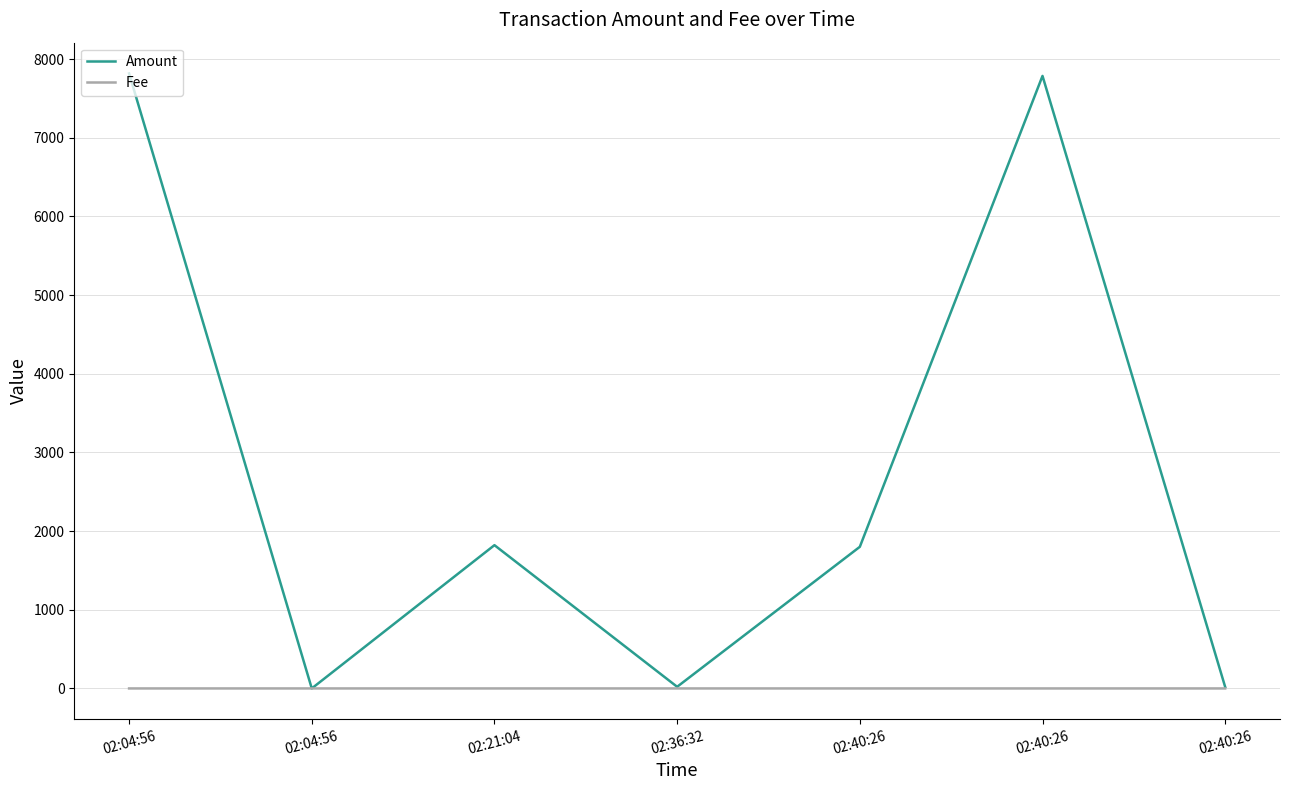

How many lines are shown in the chart?

2